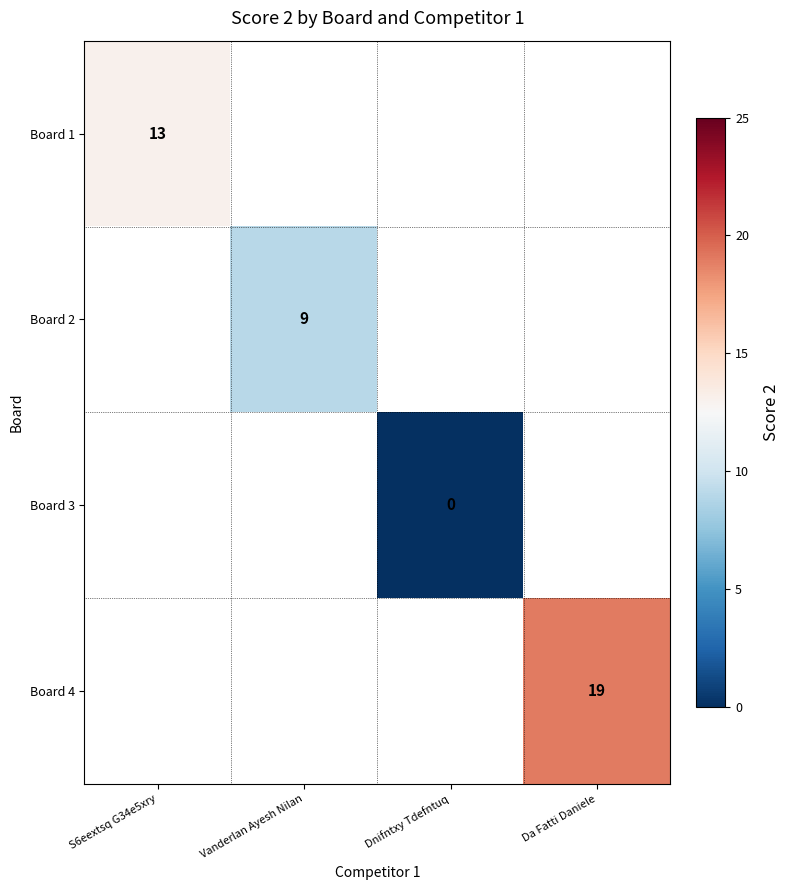

The Board 2 series shows 9 at Vanderlan Ayesh Nilan. True or false?

True